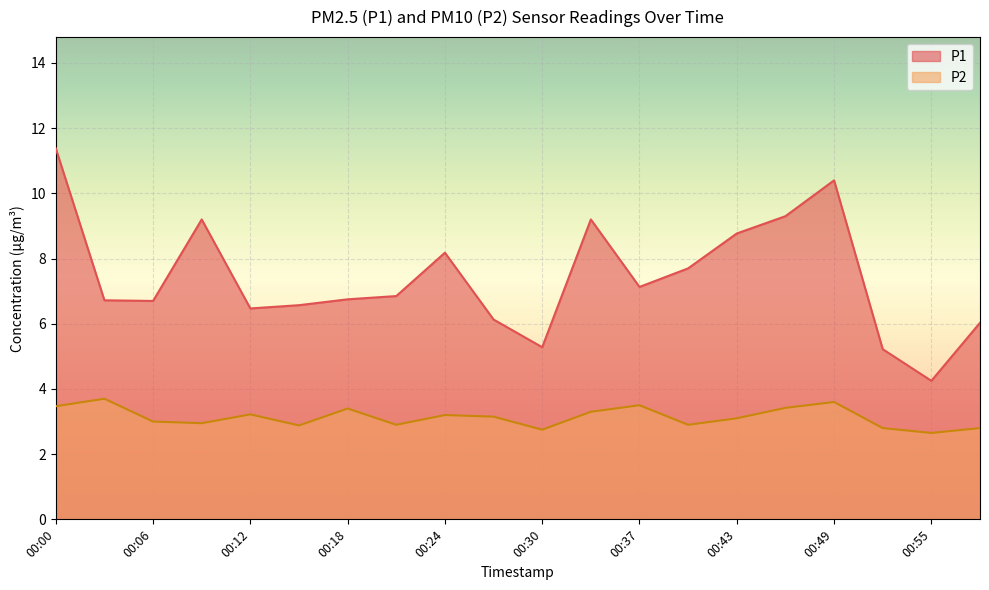

How many interior local peaks does the P2 series have?

6